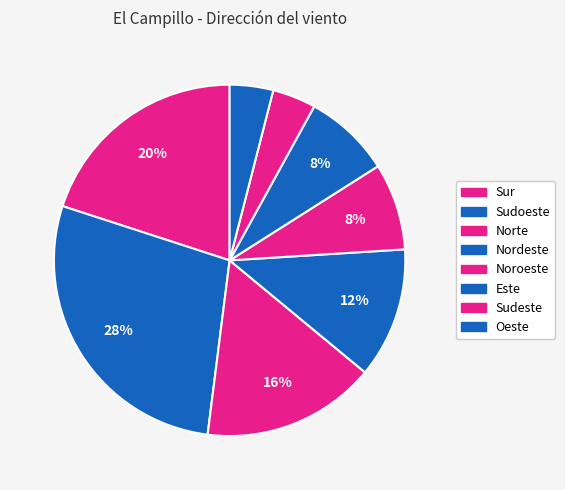

What is the smallest slice in the pie chart?

Sudeste